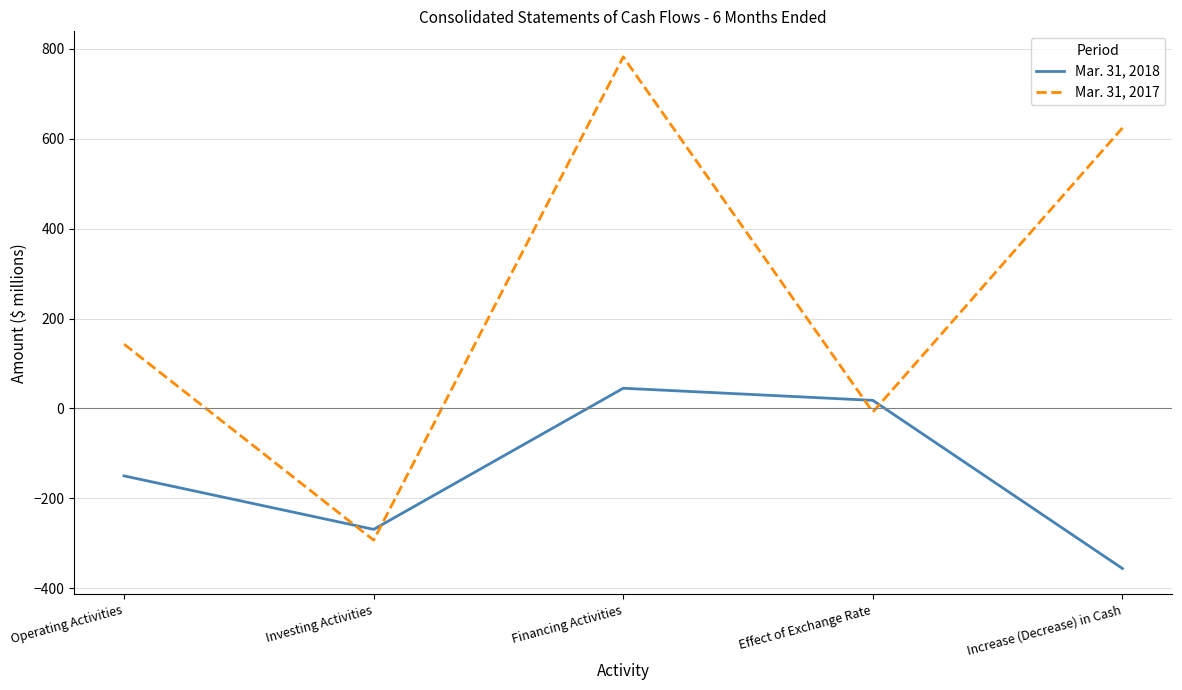

Which series has the largest total across all categories?

Mar. 31, 2017